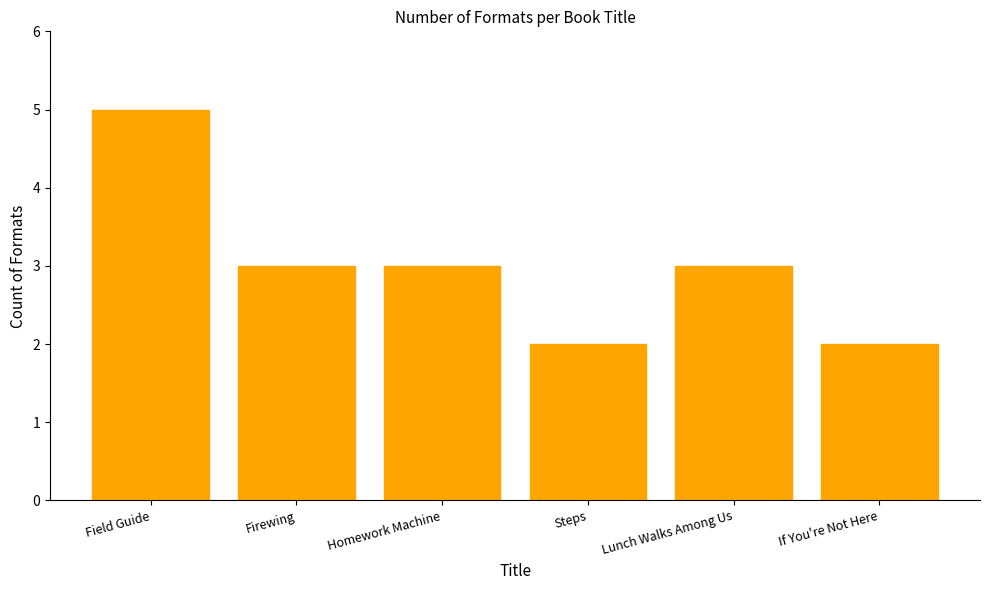

What is the difference between the values at If You're Not Here and Field Guide?

3